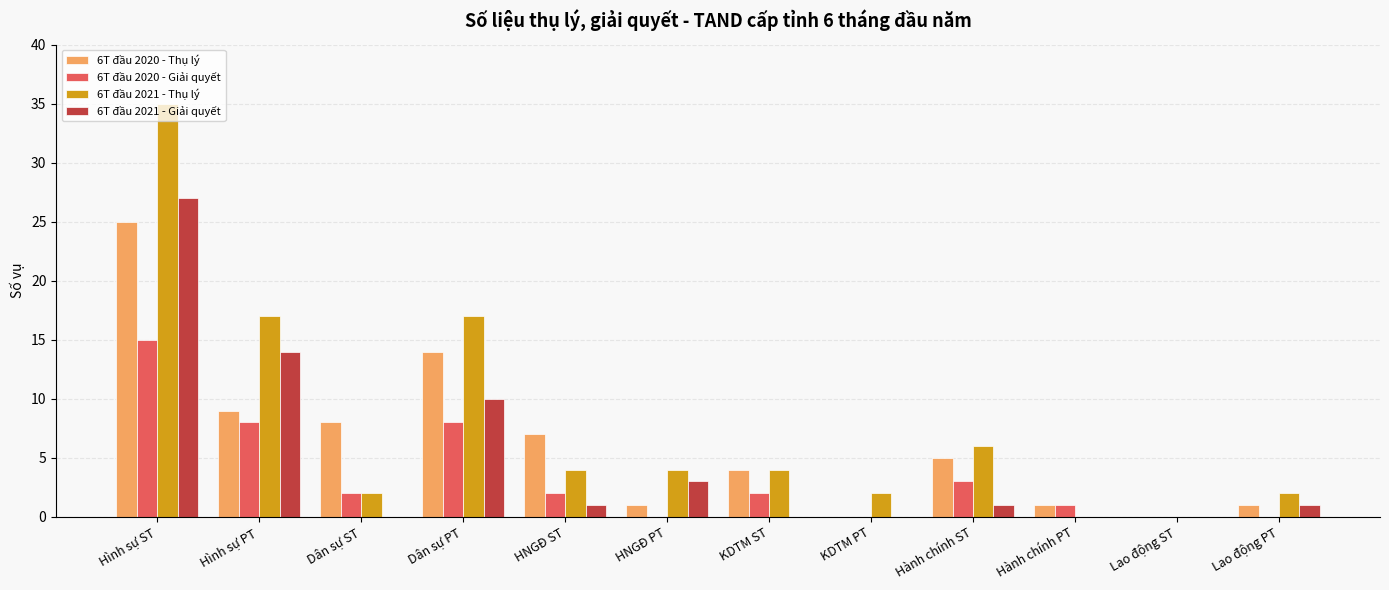

At which category is the sum across all series the highest?

Hình sự ST